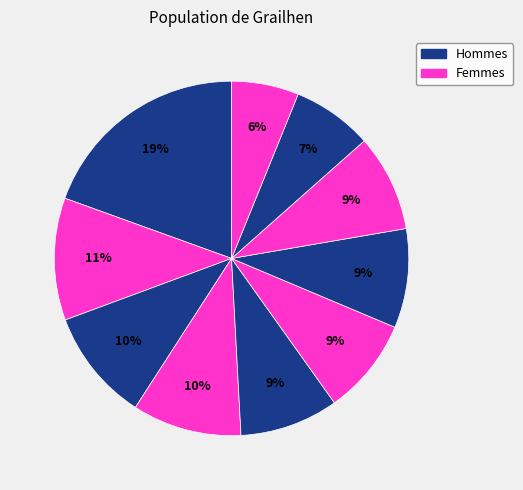

To the nearest percent, what is the average slice percentage?

10%